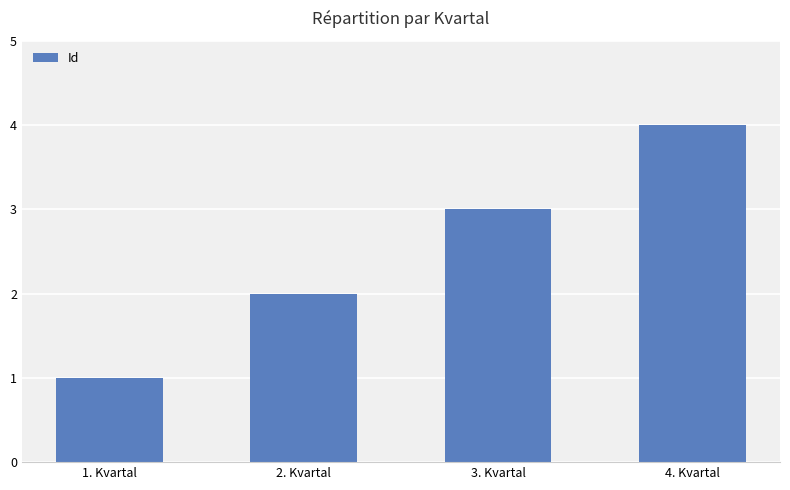

What is the change in value from 1. Kvartal to 2. Kvartal?

+1